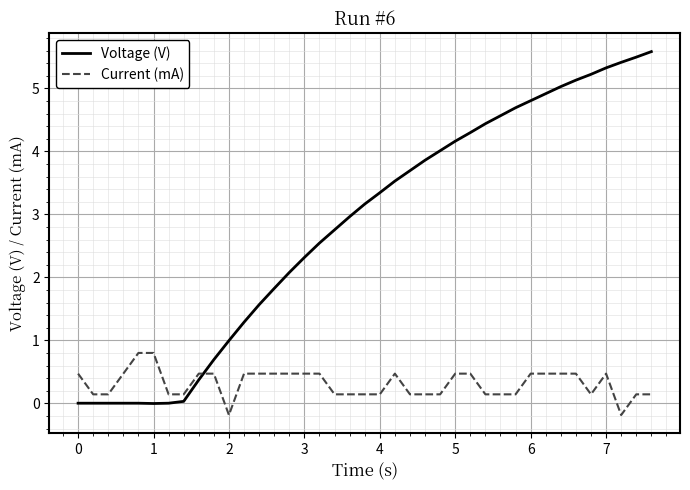

What is the average value of the Current (mA) series?

0.3